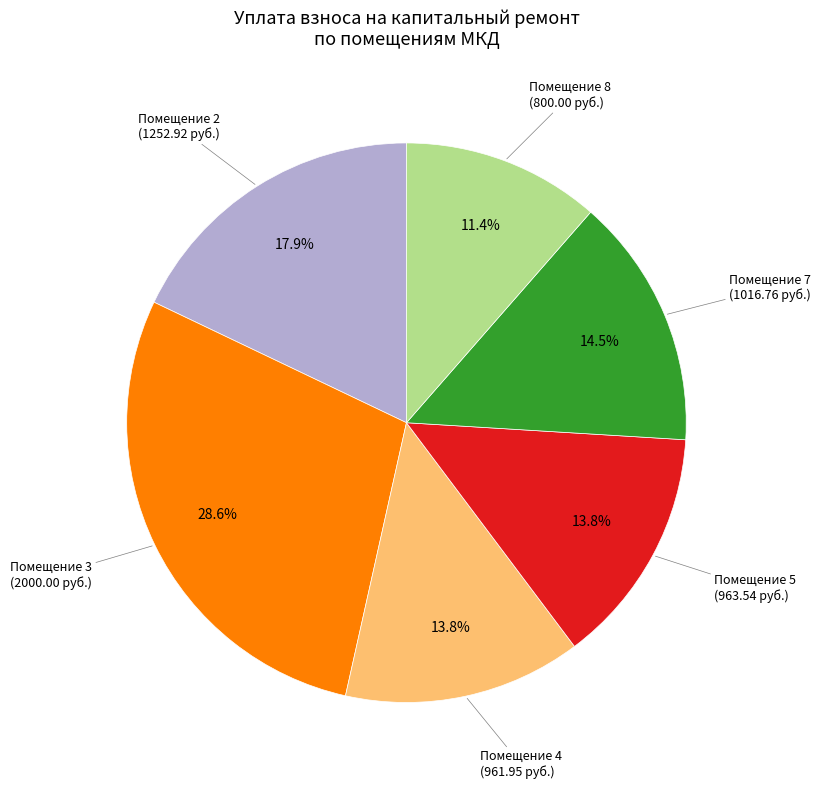

Does any single category account for the majority?

No